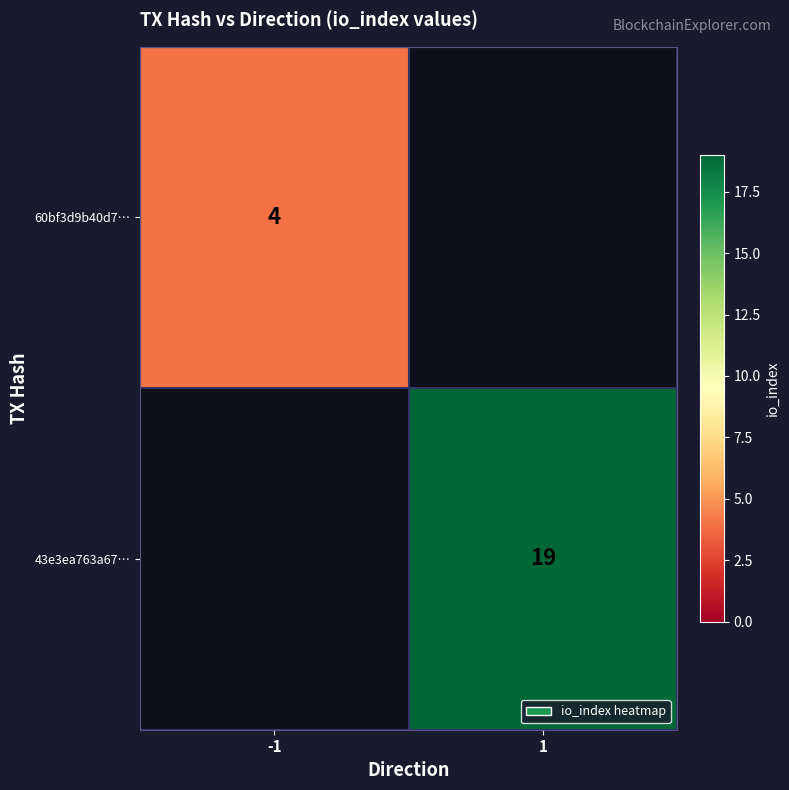

True or false: 43e3ea763a67… has a value of 25 at 1.

False